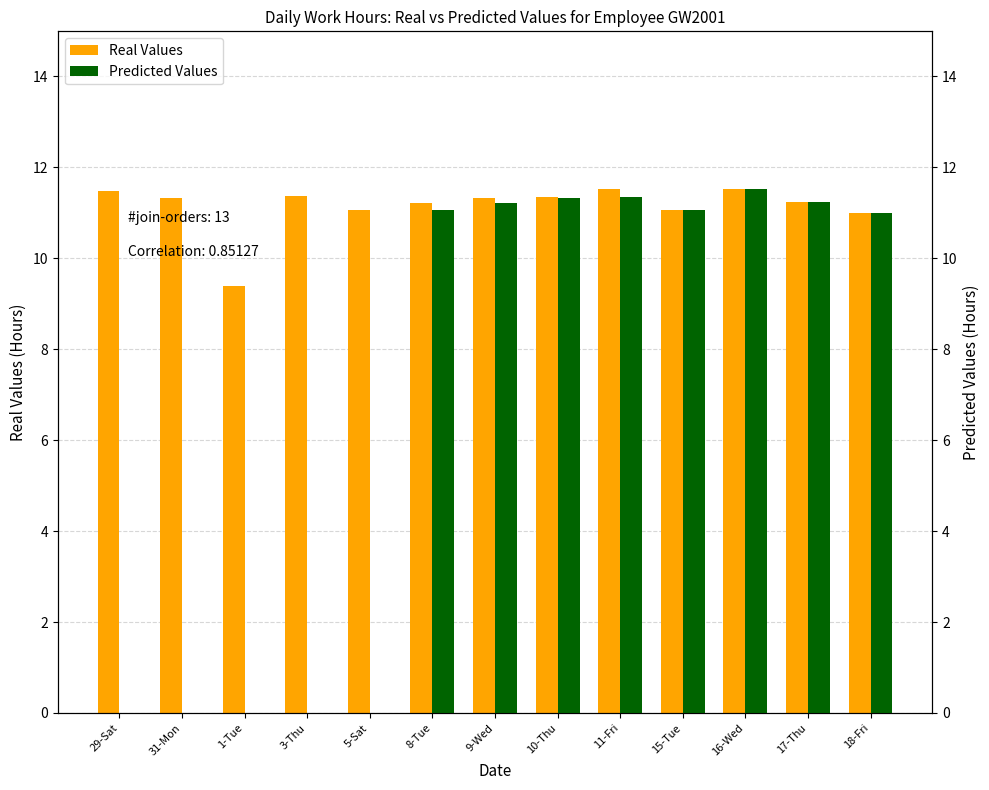

At how many categories does at least one series exceed 4?

13